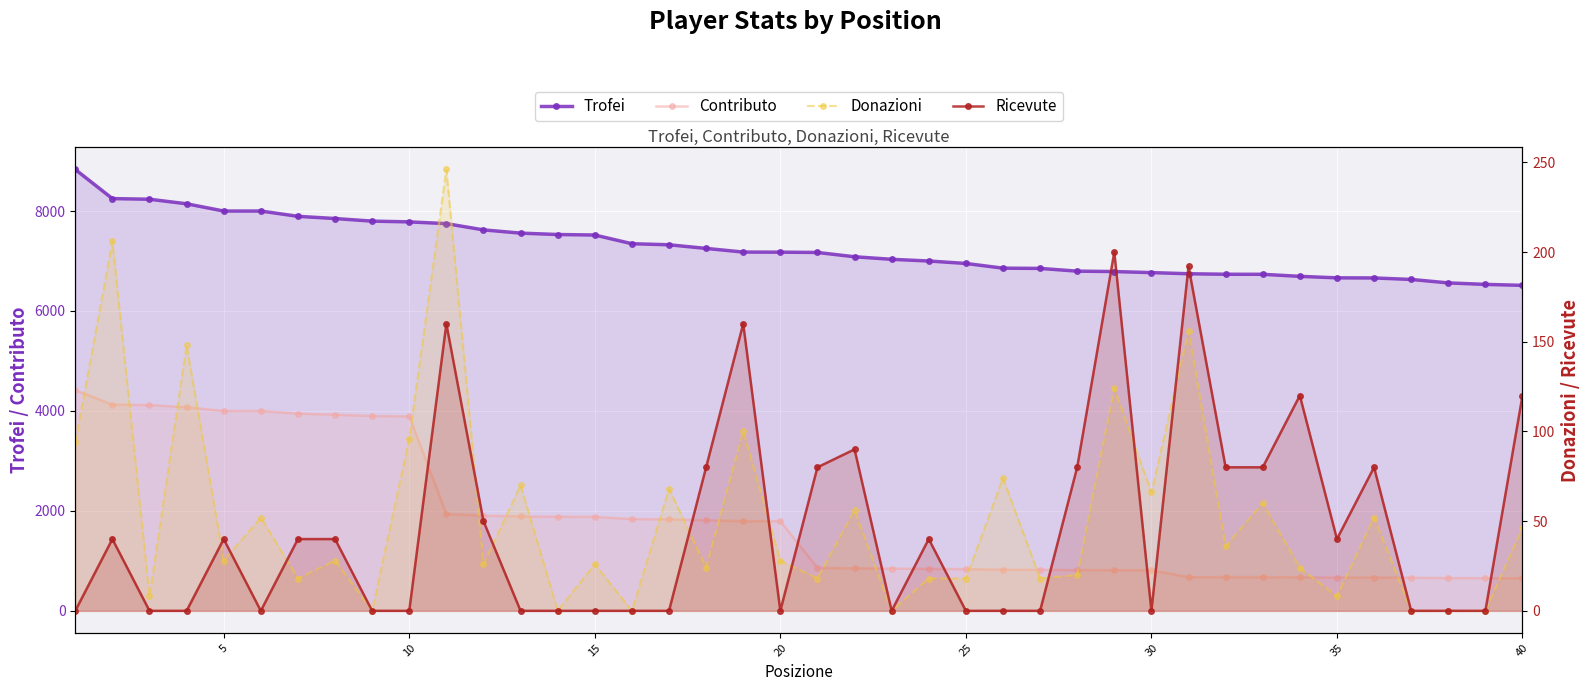

True or false: Contributo and Trofei cross at least once.

False